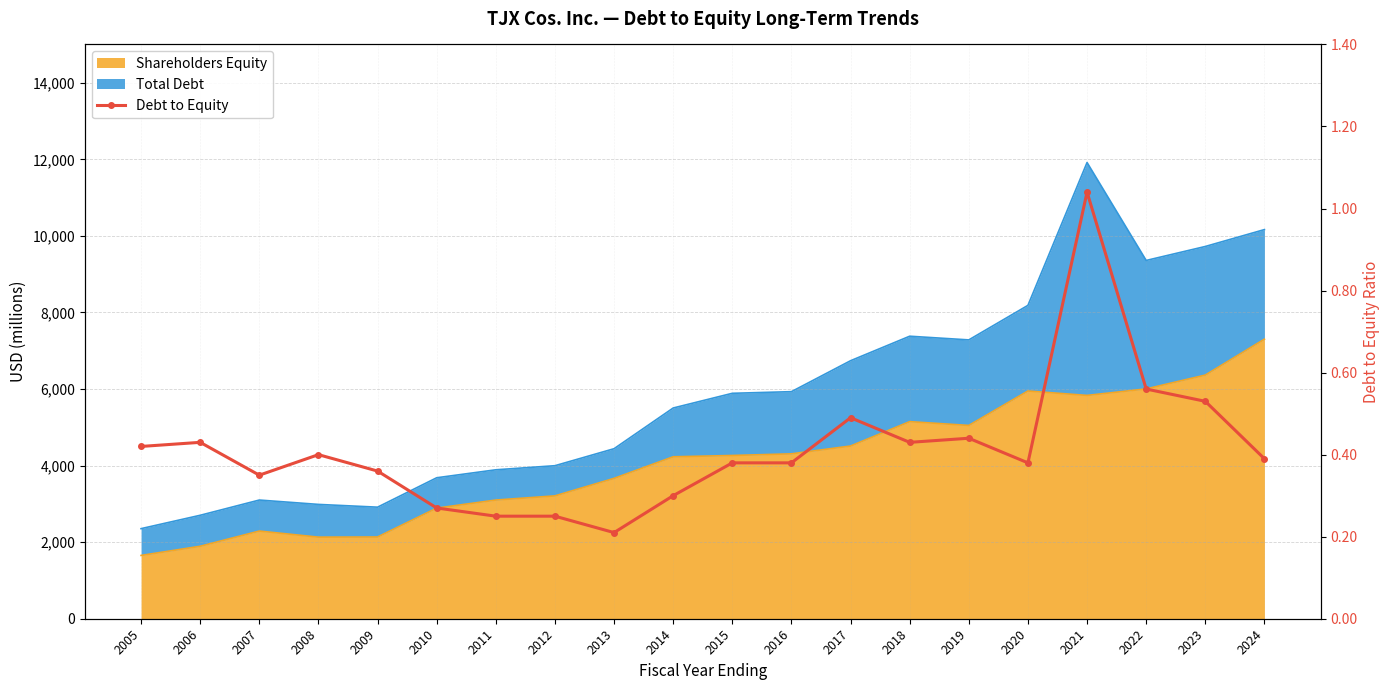

Reading left to right, list all the values displayed in this chart.

2005=0.4	2006=0.4	2007=0.3	2008=0.4	2009=0.4	2010=0.3	2011=0.2	2012=0.2	2013=0.2	2014=0.3	2015=0.4	2016=0.4	2017=0.5	2018=0.4	2019=0.4	2020=0.4	2021=1.0	2022=0.6	2023=0.5	2024=0.4